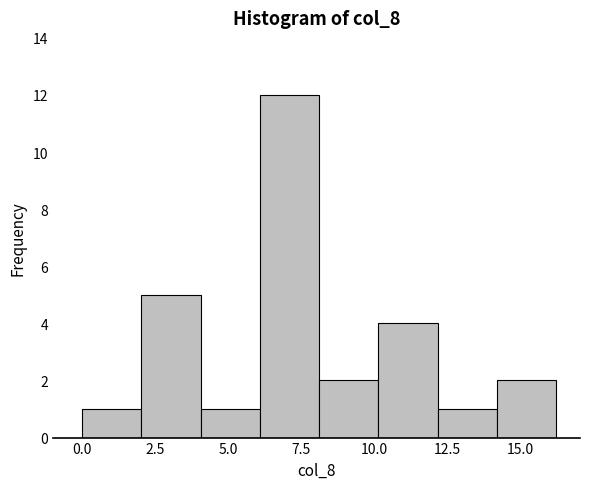

Which range on the x-axis has the tallest bar?

6 to 8